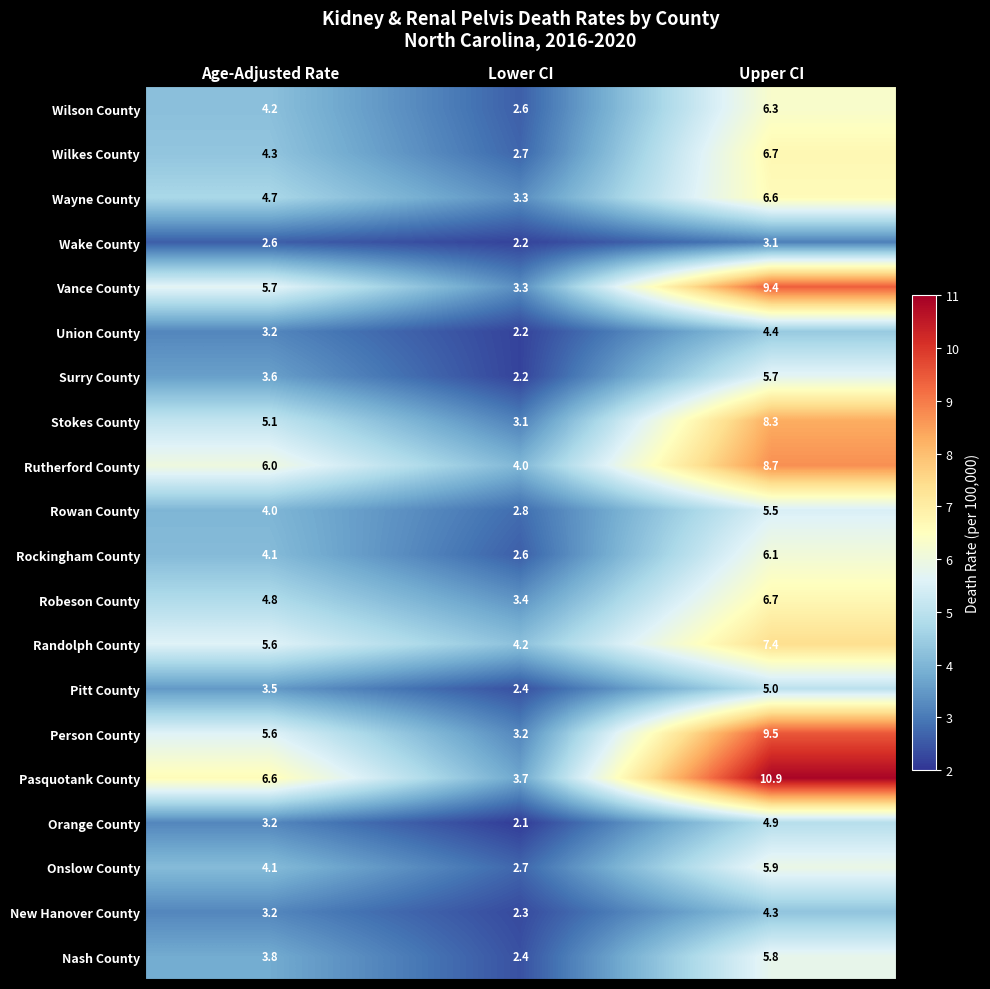

The value of Stokes County at Lower CI is 3.1. True or false?

True